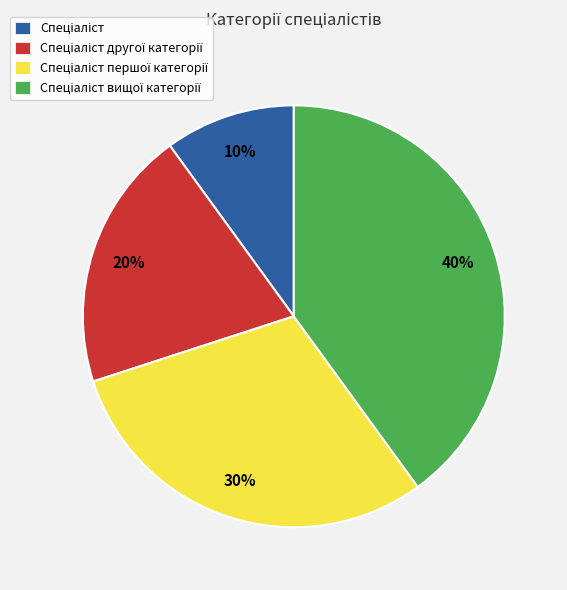

To the nearest percent, what is the average slice percentage?

25%